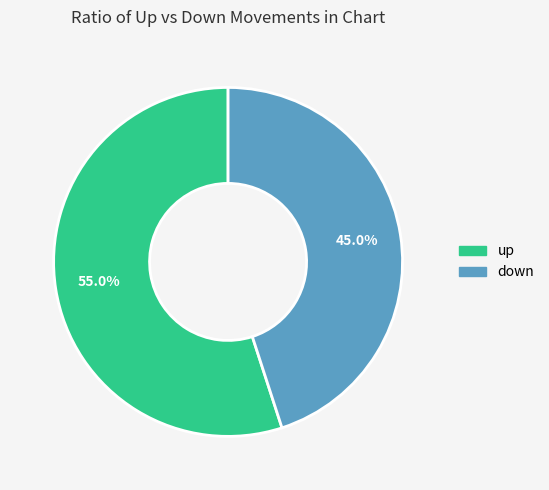

Is there a majority slice in this chart?

Yes